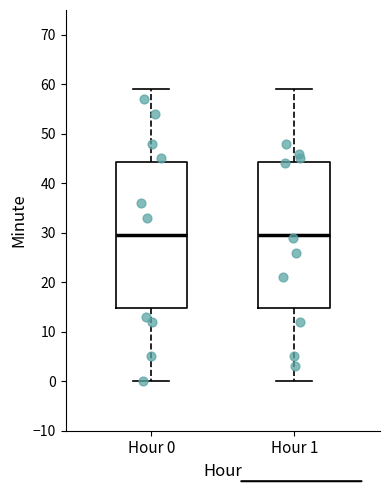

Reading left to right, transcribe this box plot: for each box, give where its median line is, the range the box spans, and where its two whiskers end, as read against the y-axis. The values are not printed on the chart, so give them approximately, as read against the axis.

Hour 0: median 30, box 15 to 44, whiskers 0 to 59
Hour 1: median 30, box 15 to 44, whiskers 0 to 59